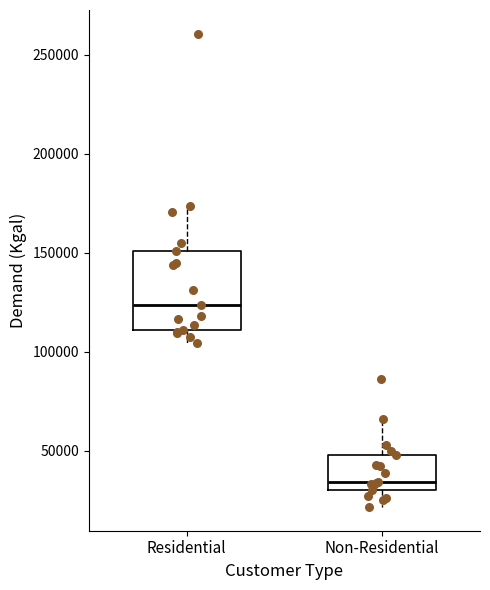

Reading left to right, read every box against the y-axis: the position of its median line, the range the box covers, and the ends of its whiskers. The values are not printed on the chart, so give them approximately, as read against the axis.

Residential: median 125000, box 110000 to 150000, whiskers 105000 to 175000
Non-Residential: median 35000, box 30000 to 50000, whiskers 20000 to 65000